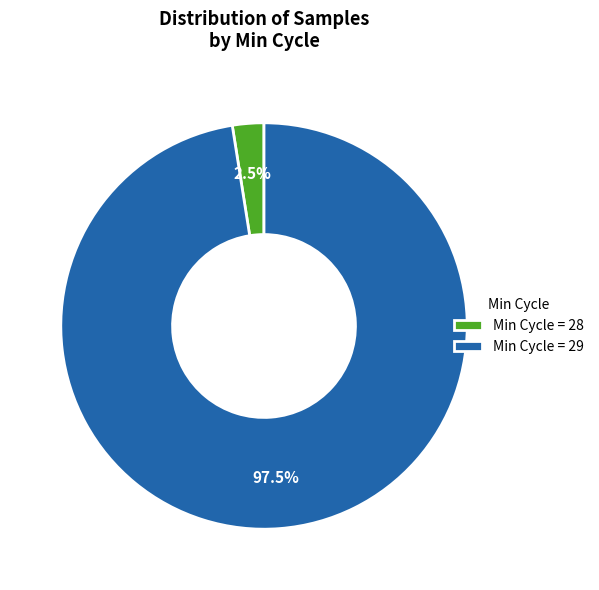

Which slice is the smallest?

Min Cycle = 28